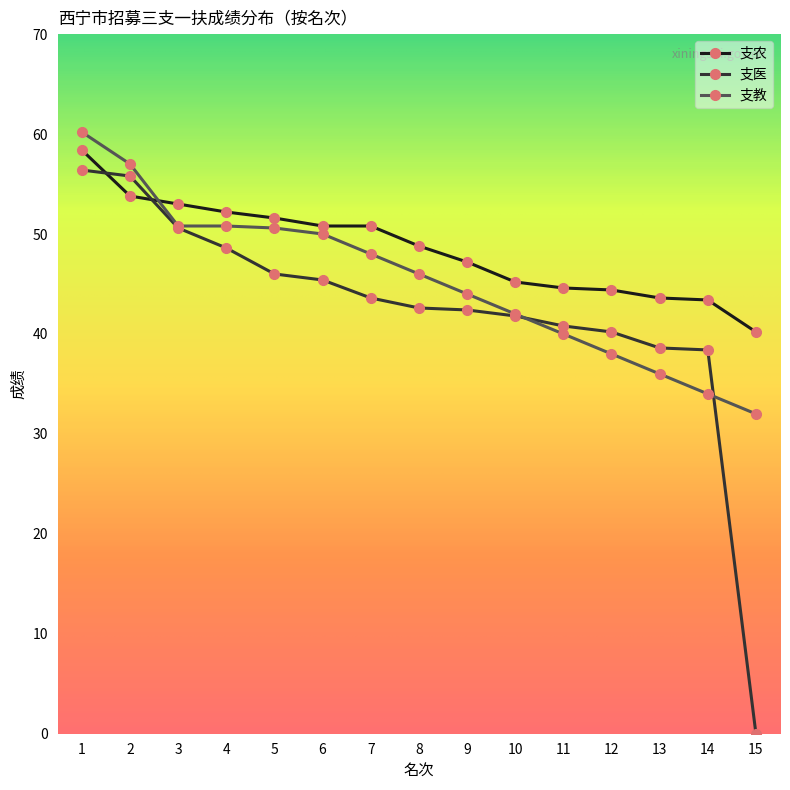

Which category has the lowest value in the 支教 series?

15